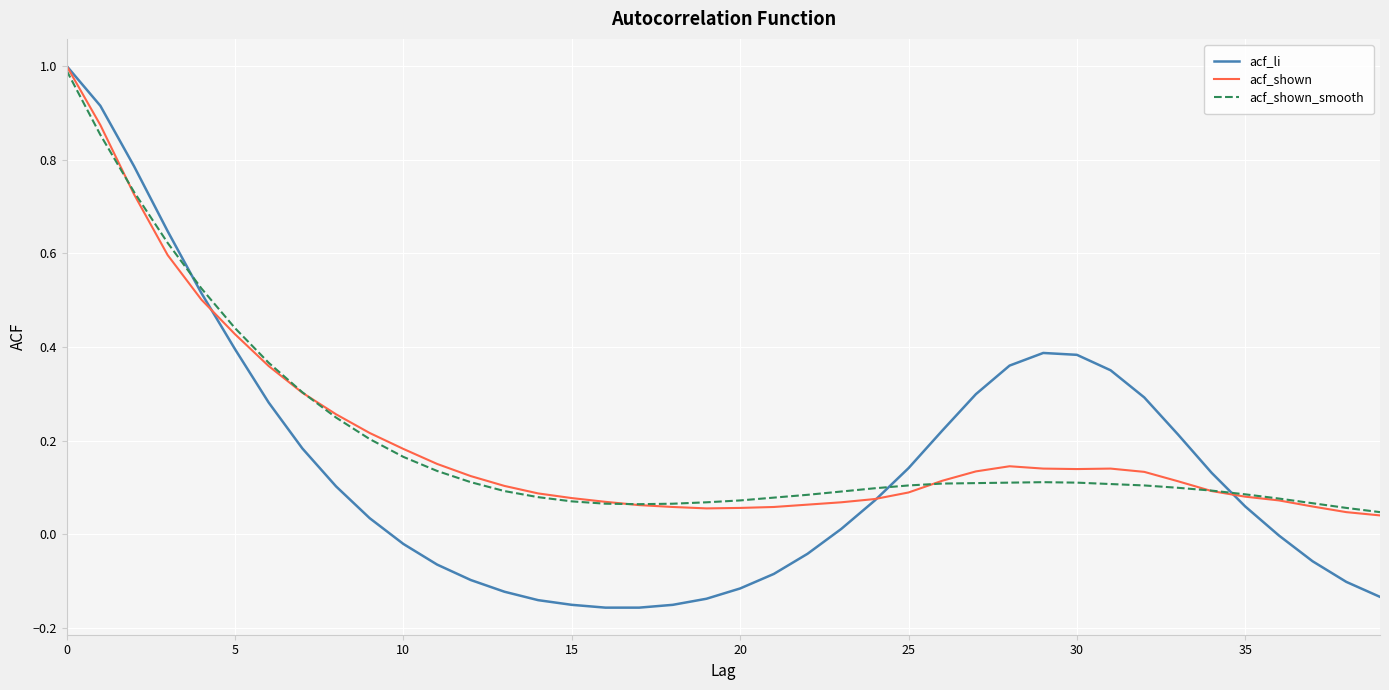

Which series has the widest spread of values?

acf_li